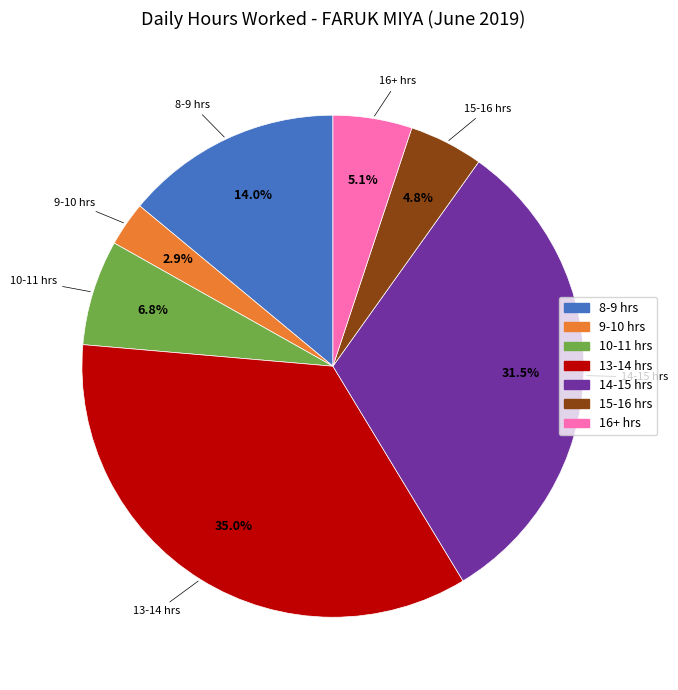

Is there any slice that represents more than half of the pie?

No